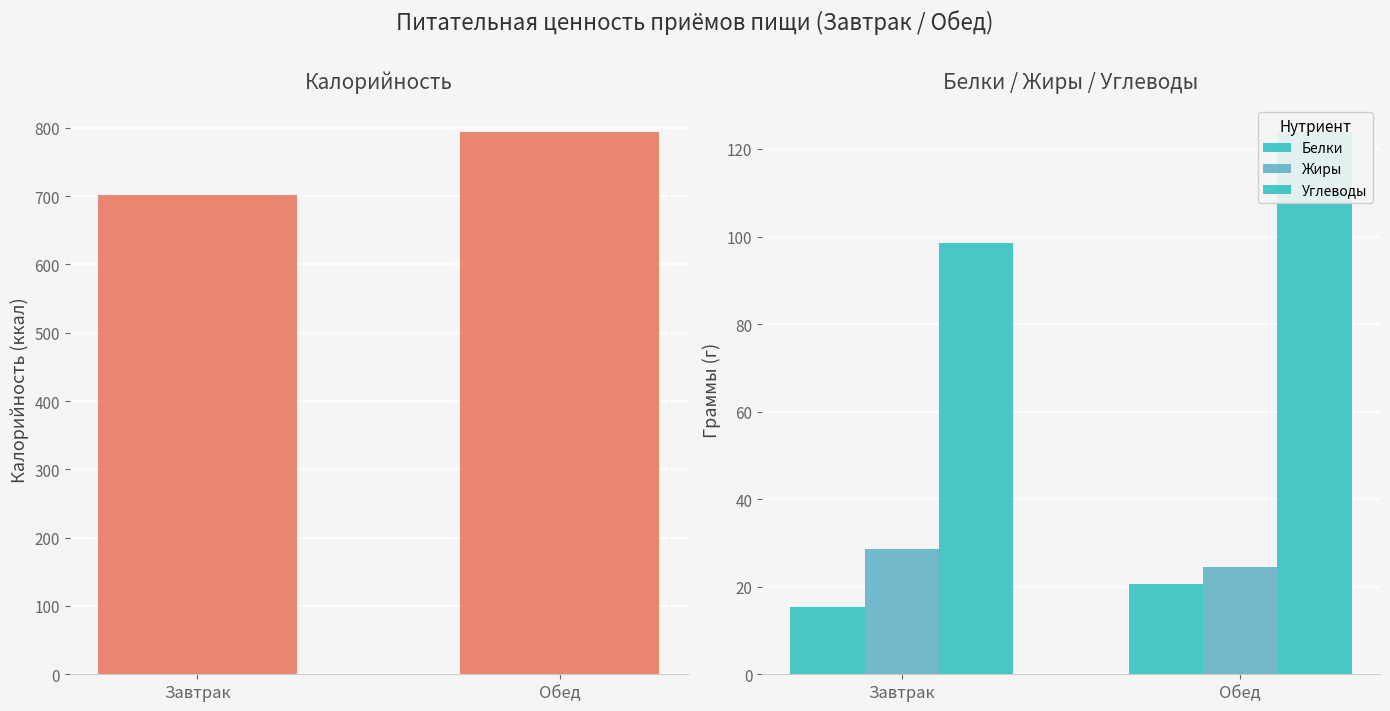

Does the chart contain stacked bars?

No